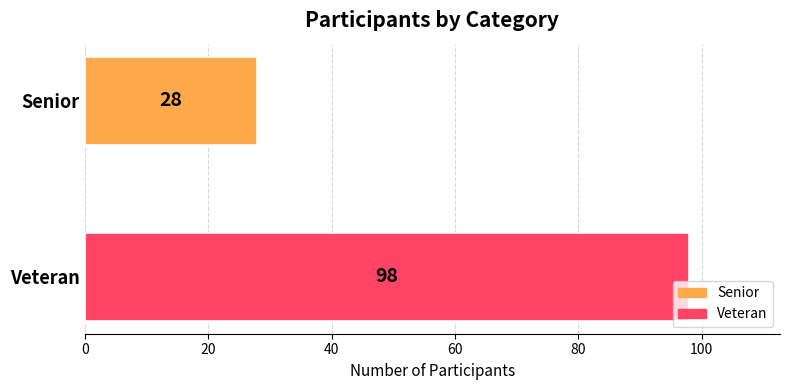

List the labels in order of value, smallest first.

Senior, Veteran